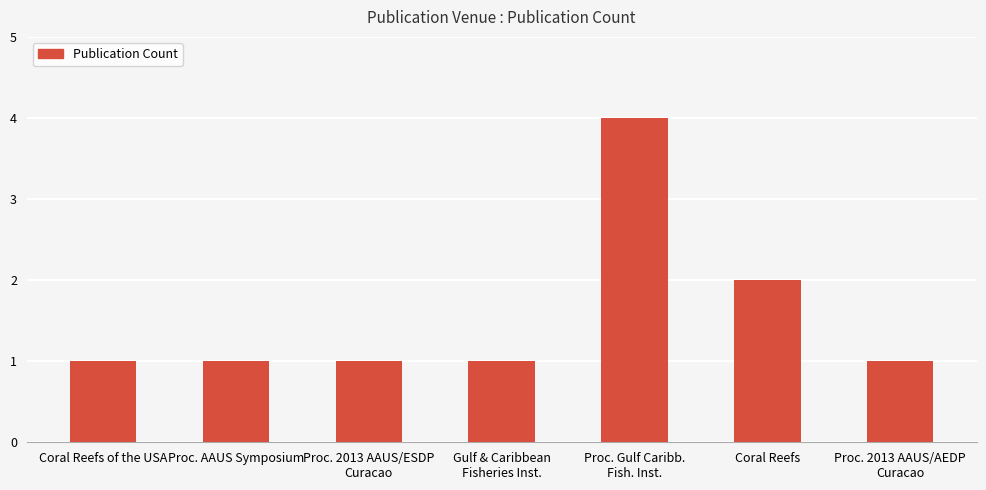

What is the maximum value shown in the chart?

4